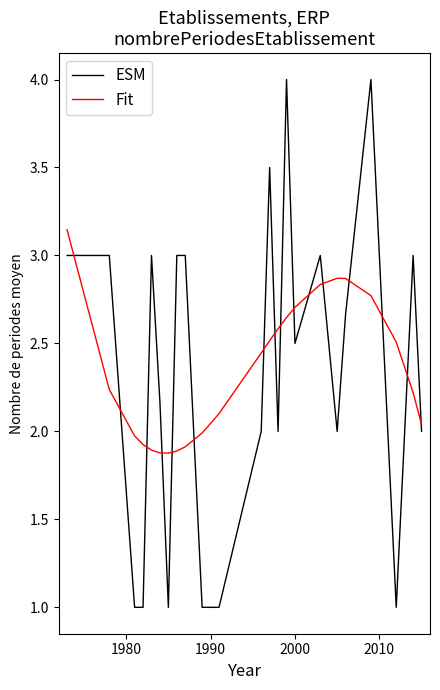

List the series in order of their peak value, highest first.

ESM, Fit